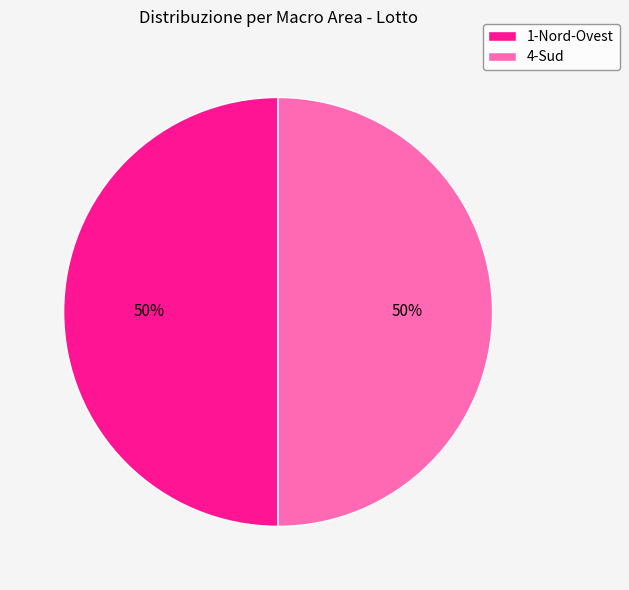

How many segments does this pie chart have?

2